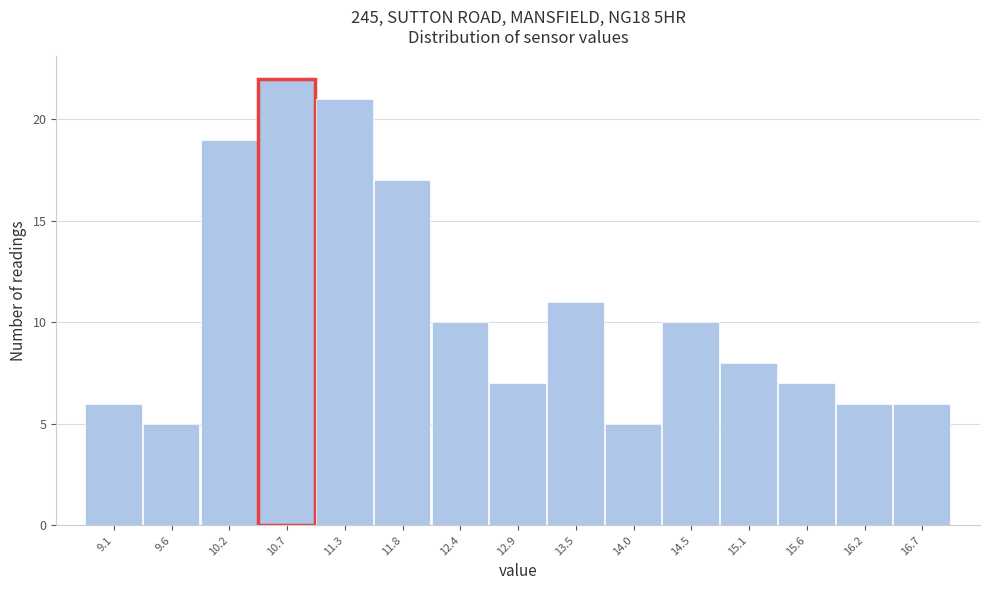

Reading left to right, transcribe all the data shown in this chart.

6	5	19	22	21	17	10	7	11	5	10	8	7	6	6